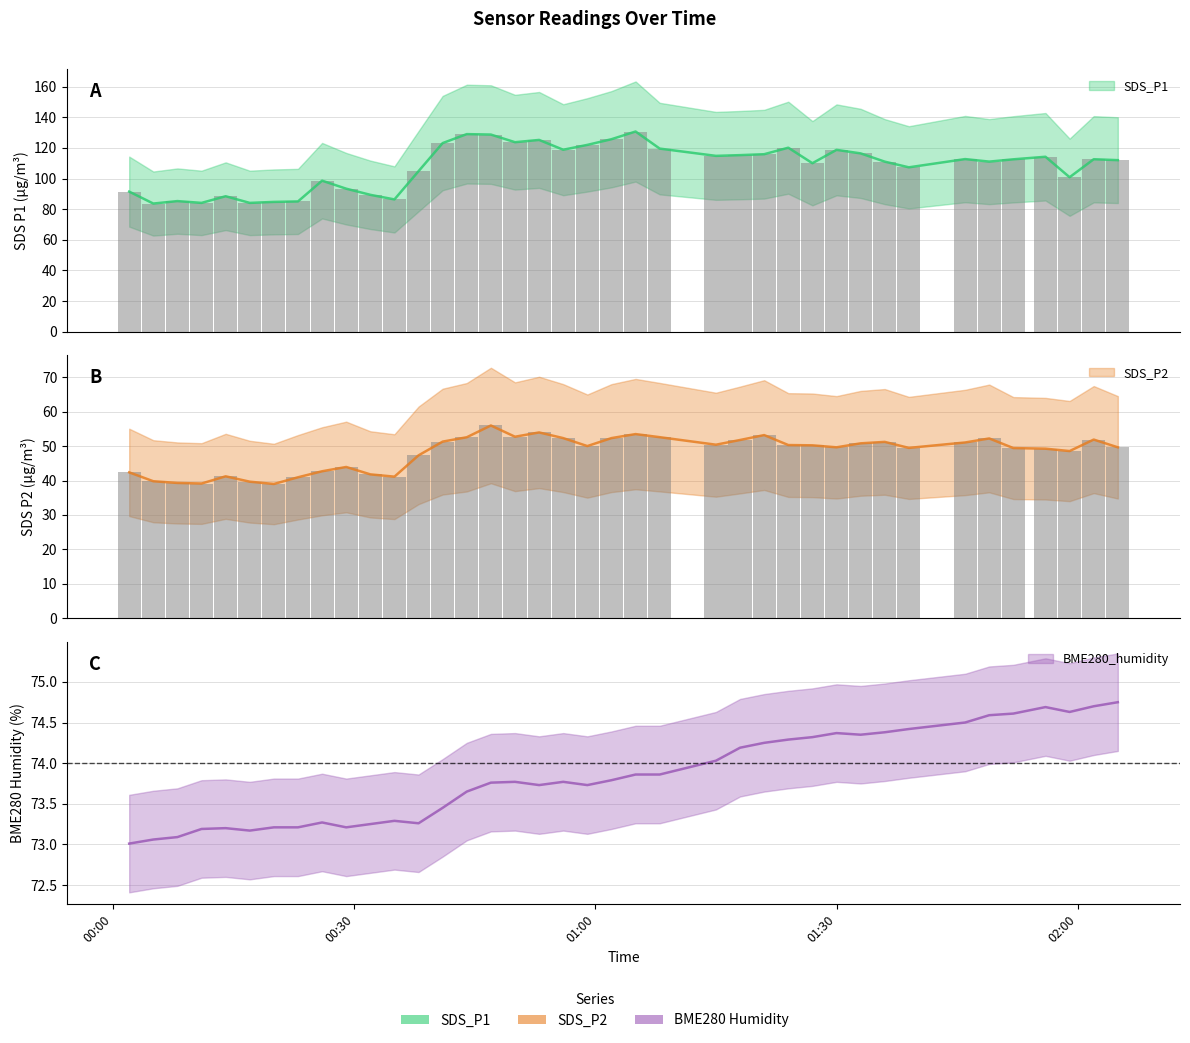

Reading left to right, transcribe all the data shown in this chart.

SDS_P1: 91.5	83.7	85.3	84.1	88.5	84.1	84.8	85.0	98.6	93.4	89.4	86.4	104.8	123.2	129.0	128.7	123.7	125.2	118.8	122.0	125.7	130.7	119.5	114.8	115.3	115.9	120.1	110.0	118.7	116.4	111.0	107.3	112.7	111.0	112.5	114.2	100.8	112.6	112.0
SDS_P2: 42.4	39.8	39.3	39.1	41.2	39.7	39.0	41.0	42.7	44.0	41.8	41.1	47.3	51.3	52.6	56.0	52.8	54.0	52.4	50.0	52.4	53.5	52.6	50.4	51.8	53.2	50.3	50.2	49.7	50.8	51.2	49.5	51.1	52.2	49.5	49.3	48.6	51.9	49.7
BME280_humidity: 73.0	73.1	73.1	73.2	73.2	73.2	73.2	73.2	73.3	73.2	73.2	73.3	73.3	73.5	73.7	73.8	73.8	73.7	73.8	73.7	73.8	73.9	73.9	74.0	74.2	74.2	74.3	74.3	74.4	74.3	74.4	74.4	74.5	74.6	74.6	74.7	74.6	74.7	74.8